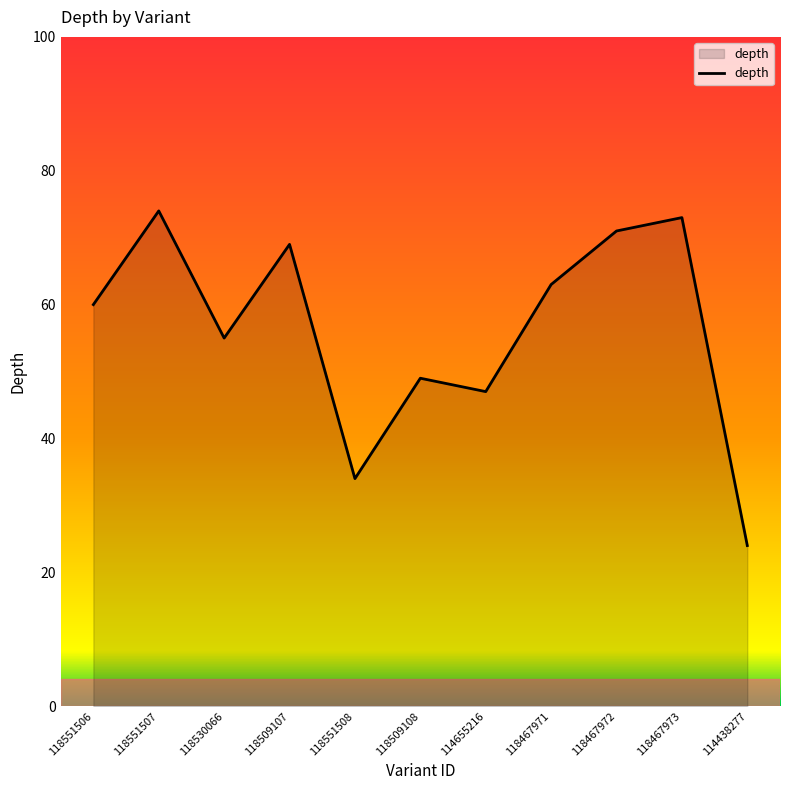

What position from the left is 118467971?

8